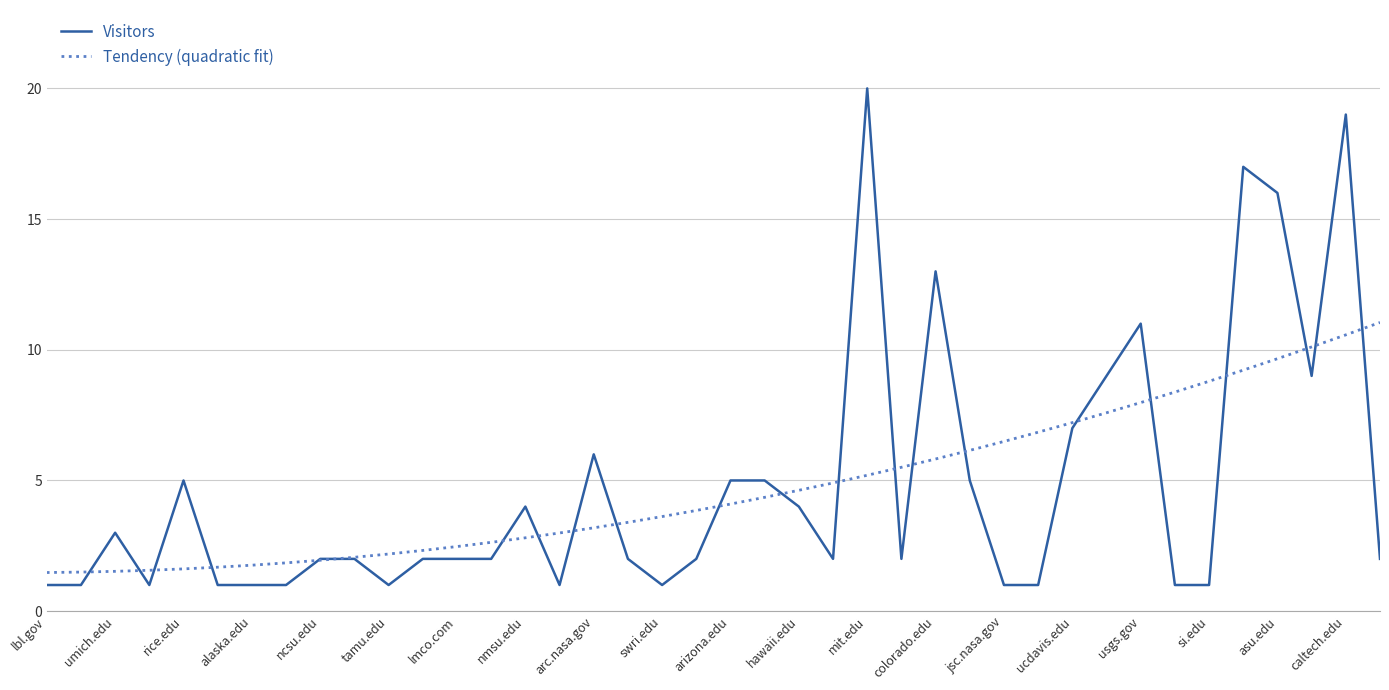

Which series has the largest range (max minus min)?

Visitors